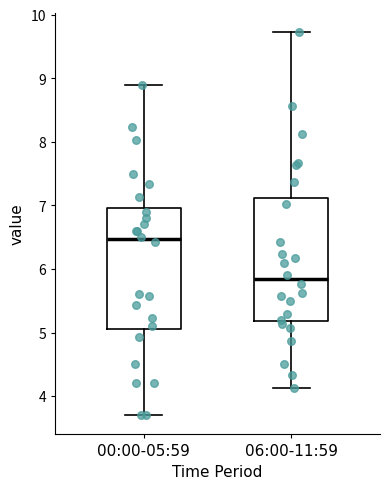

Where is the lower edge of the box for 06:00-11:59 on the y-axis? The values are not printed on the chart, so give them approximately, as read against the axis.

5.2